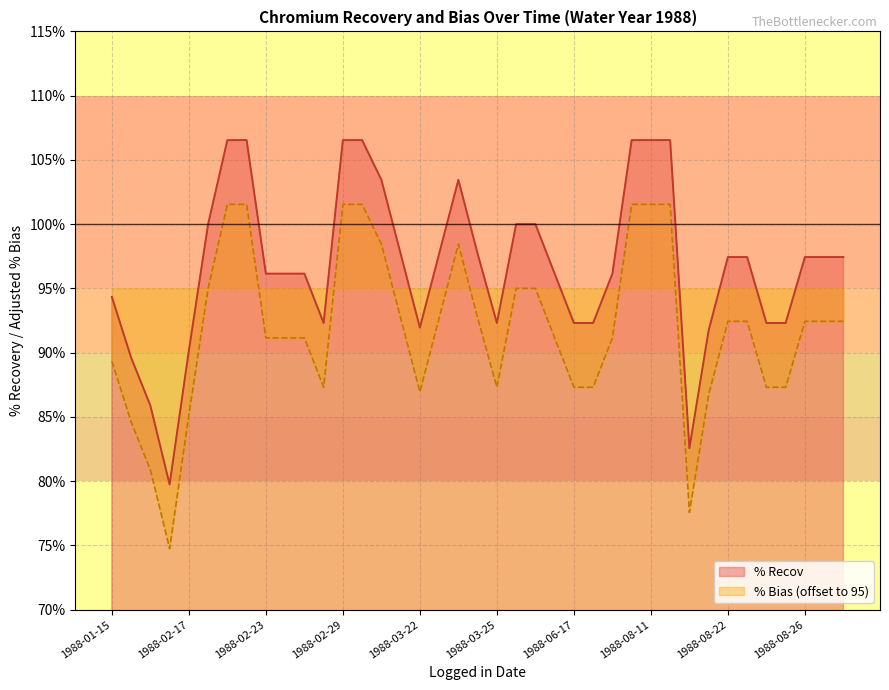

Where is the first local maximum for % Recov?

1988-03-24